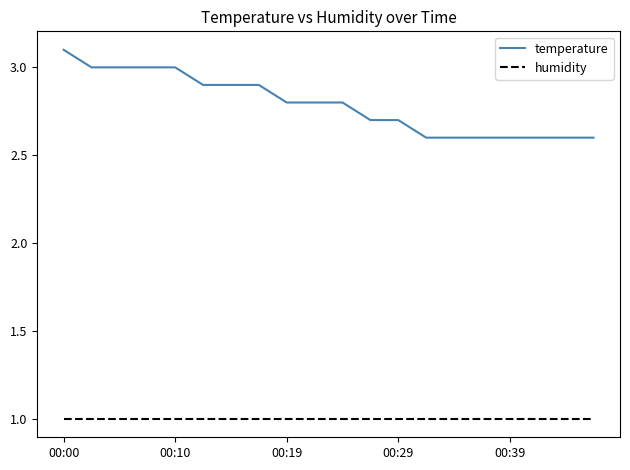

What are all the series names shown in the legend?

temperature, humidity